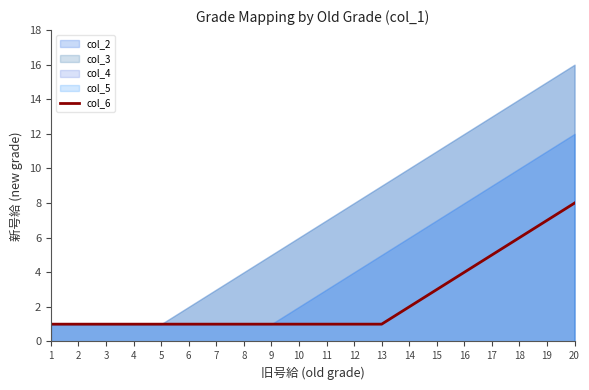

Reading left to right, extract all data points from this chart.

1	1	1	1	1	1	1	1	1	1	1	1	1	2	3	4	5	6	7	8